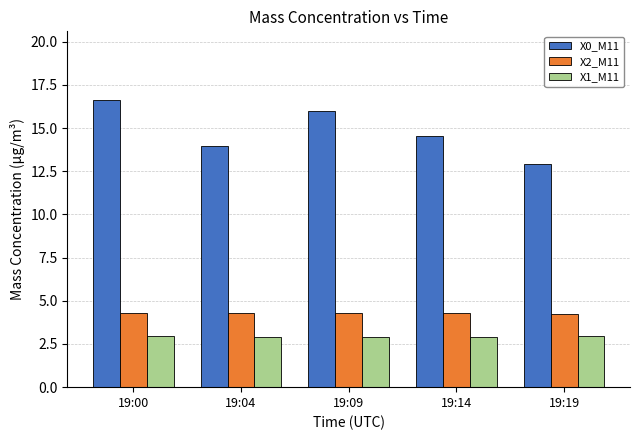

How many bars are there in total?

15